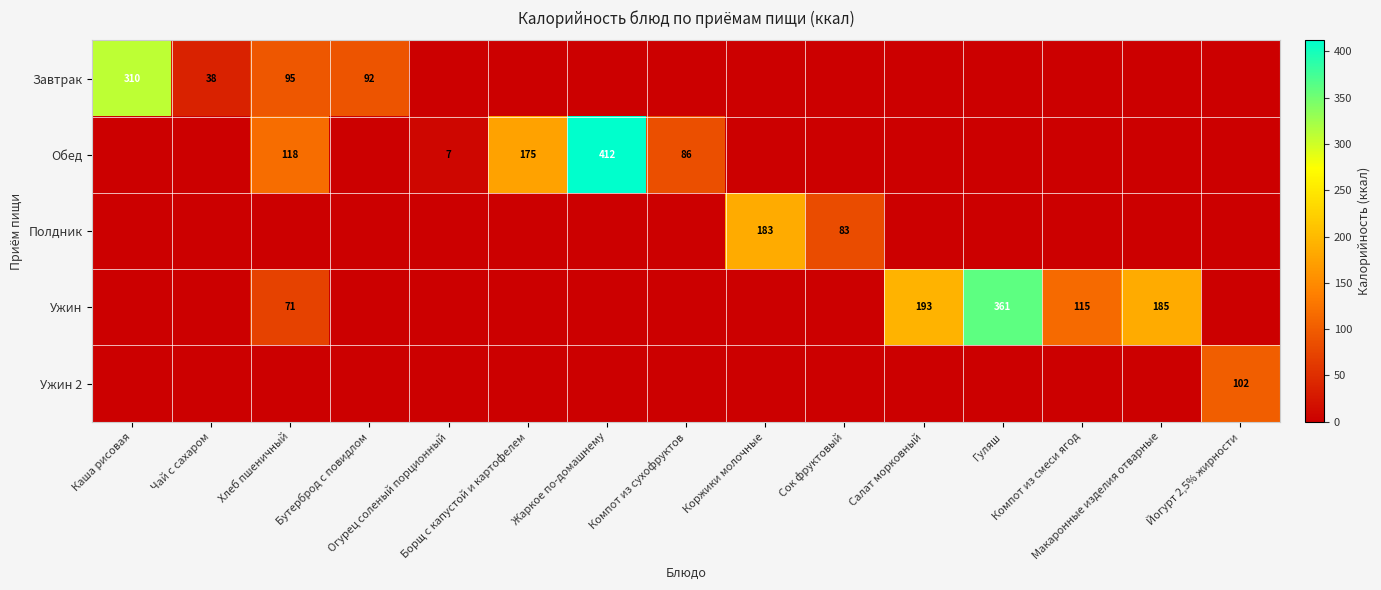

Is the value of Полдник at Жаркое по-домашнему greater than the value of Ужин at Огурец соленый порционный?

No